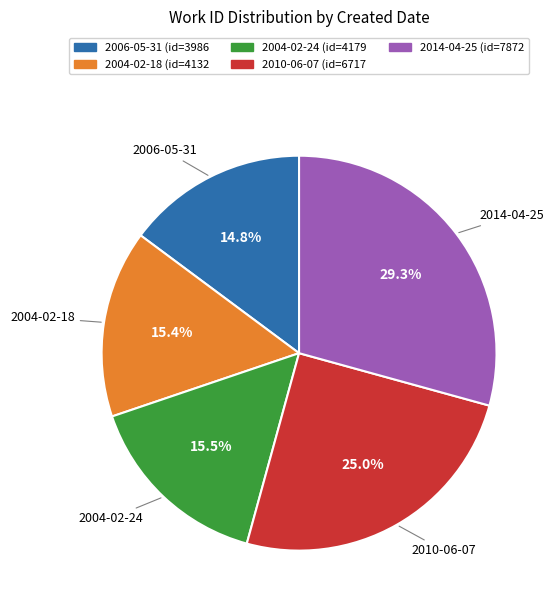

To the nearest percent, what portion does 2006-05-31 represent?

15%